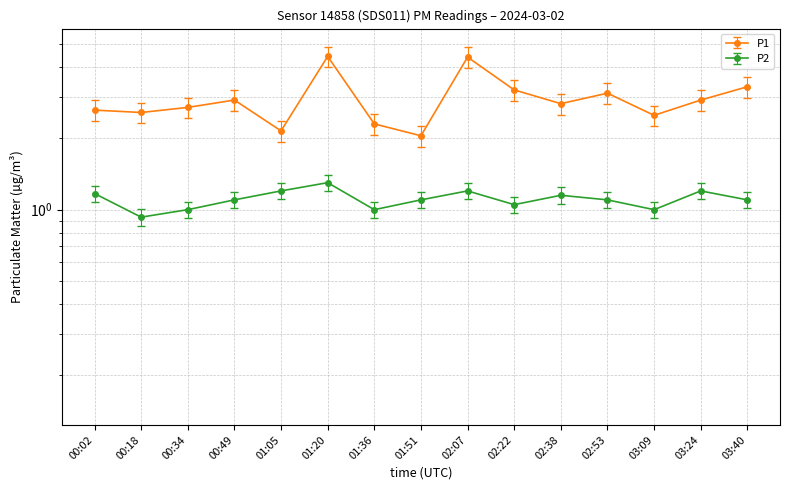

List the labels in order of P2 value, smallest first.

00:18, 00:34, 01:36, 03:09, 02:22, 00:49, 01:51, 02:53, 03:40, 02:38, 00:02, 01:05, 02:07, 03:24, 01:20